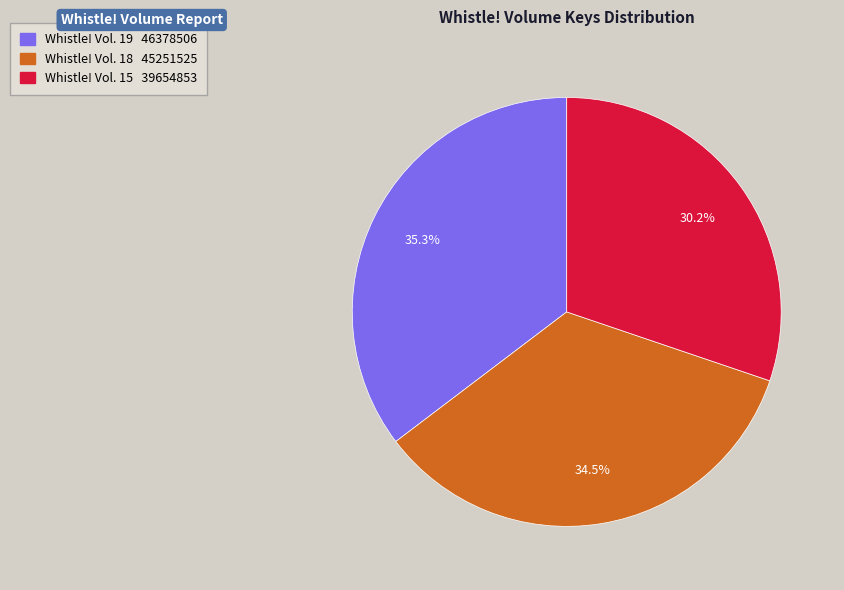

True or false: Whistle! Vol. 18 accounts for 27% of the total.

False